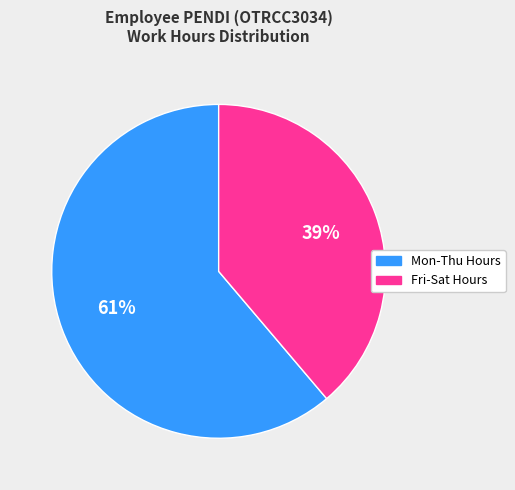

Rank the categories by value from highest to lowest.

Mon-Thu Hours, Fri-Sat Hours